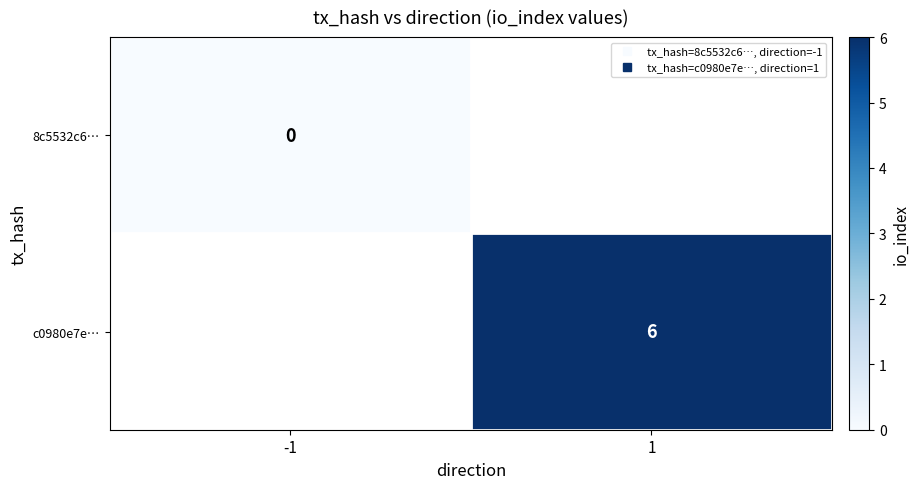

True or false: c0980e7e… has a value of 10.7 at 1.

False